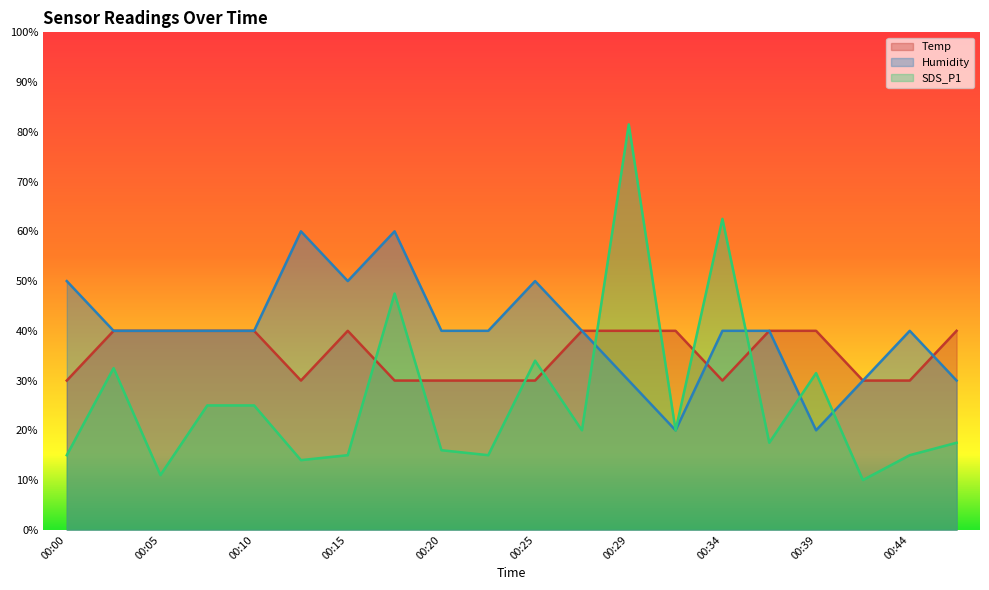

Which series has the widest spread of values?

SDS_P1